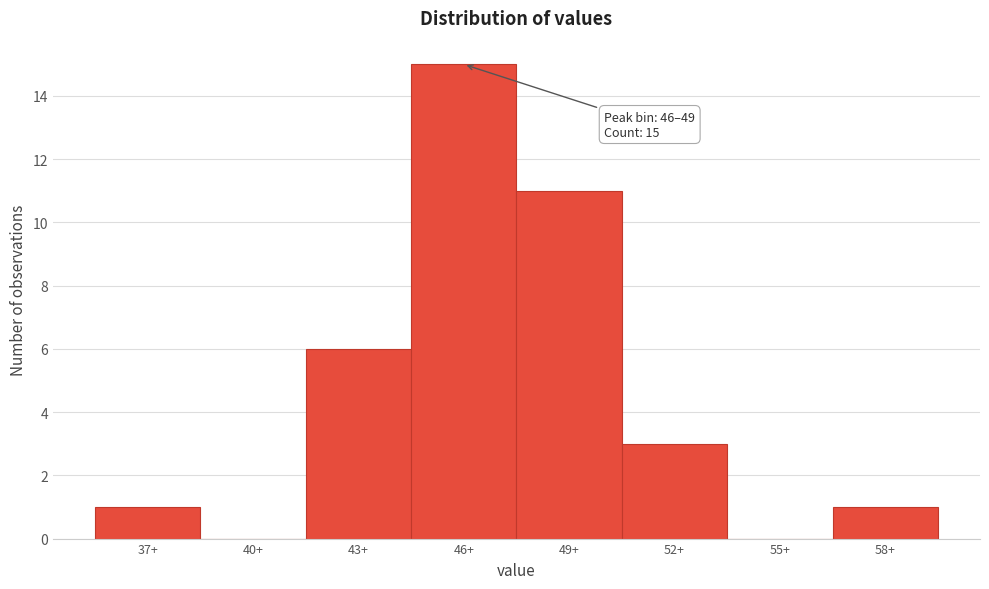

Reading right to left, what are all the values shown in this chart?

58+=1	55+=0	52+=3	49+=11	46+=15	43+=6	40+=0	37+=1